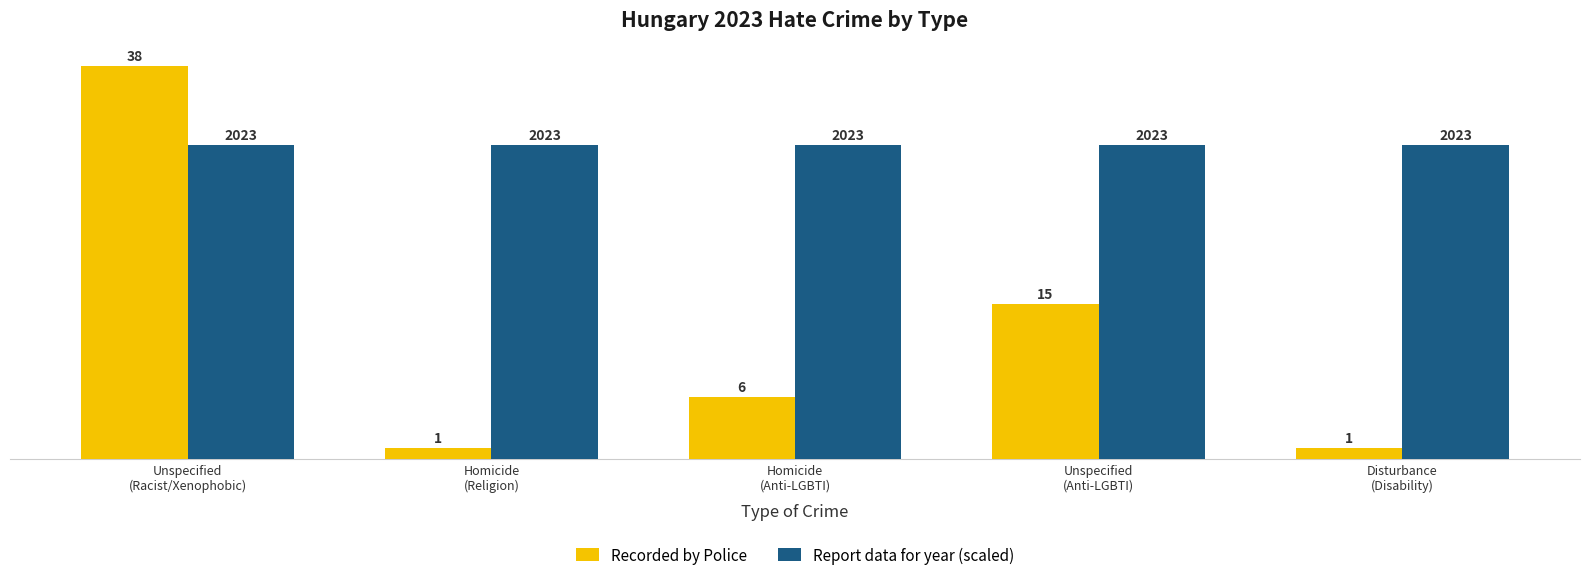

What is the difference between the second highest and second lowest values in the Recorded by Police series?

14.0